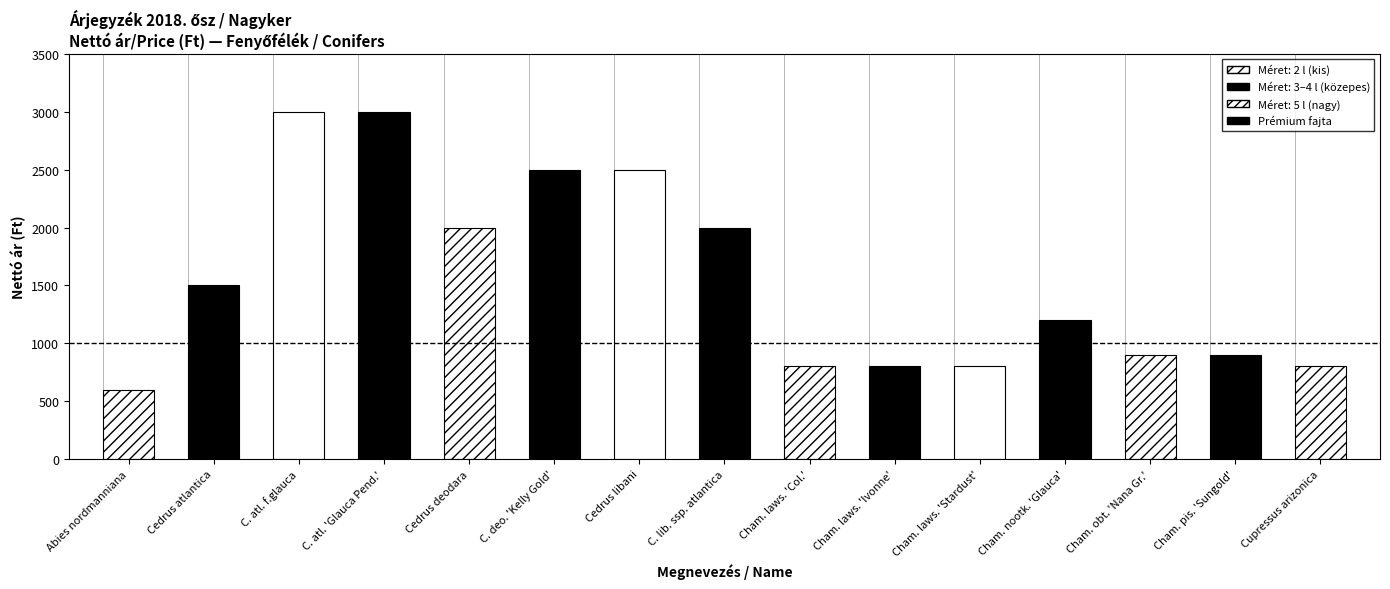

Is it true that the value at C. deo. 'Kelly Gold' is 2500?

True